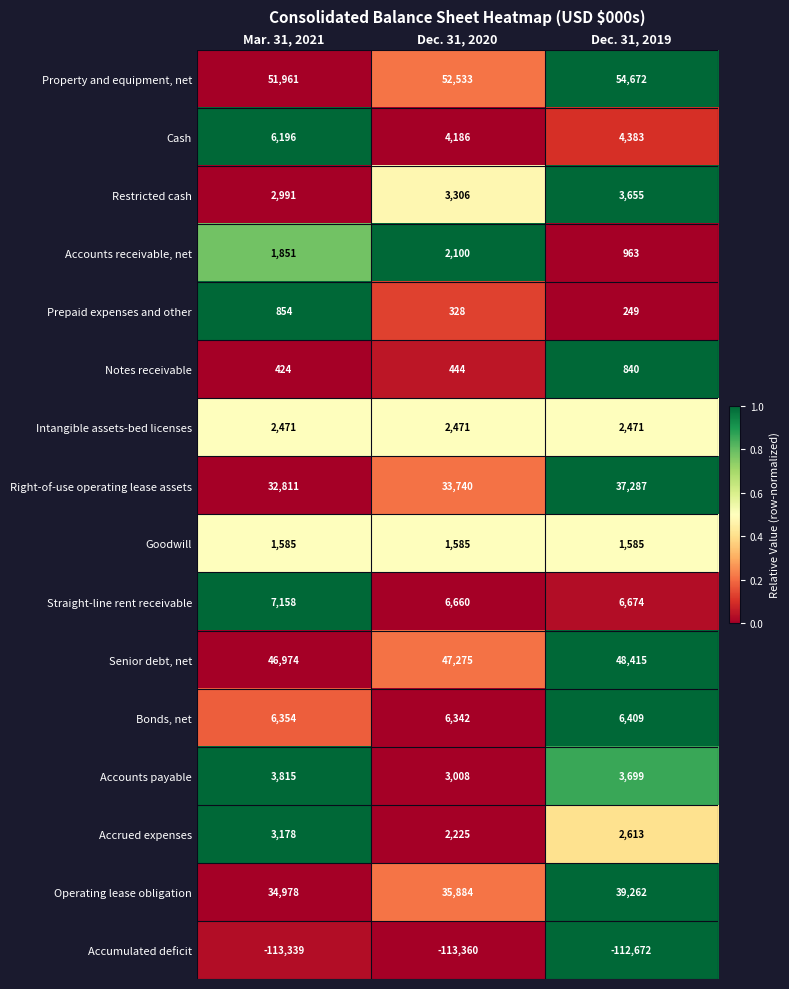

At which category is the sum across all series the highest?

Dec. 31, 2019